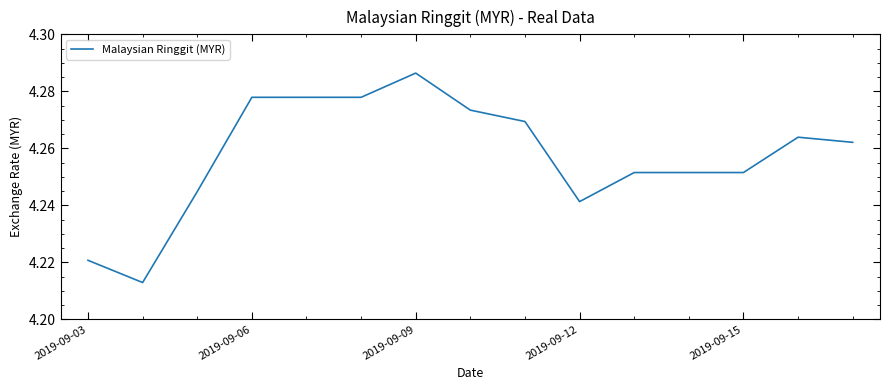

Does the chart have visible grid lines?

No